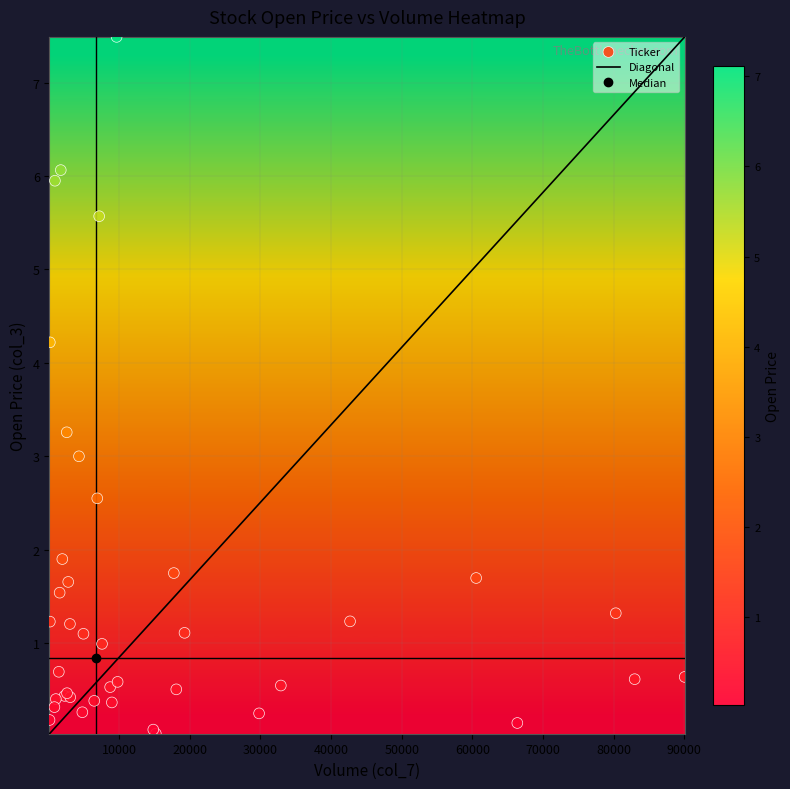

What is the highest value of the Diagonal series?

7.5